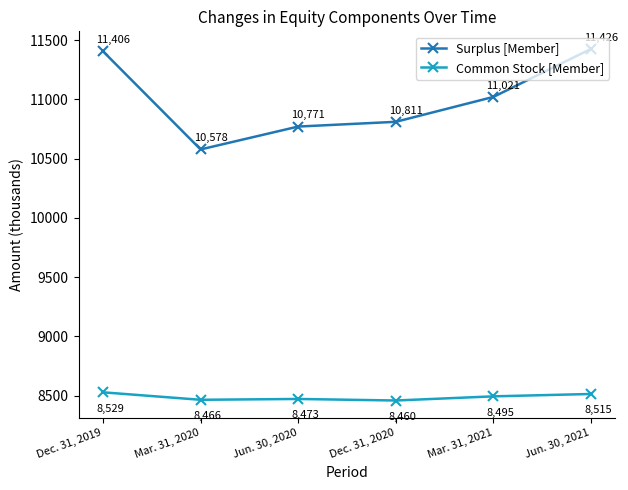

Which series has the largest range (max minus min)?

Surplus [Member]